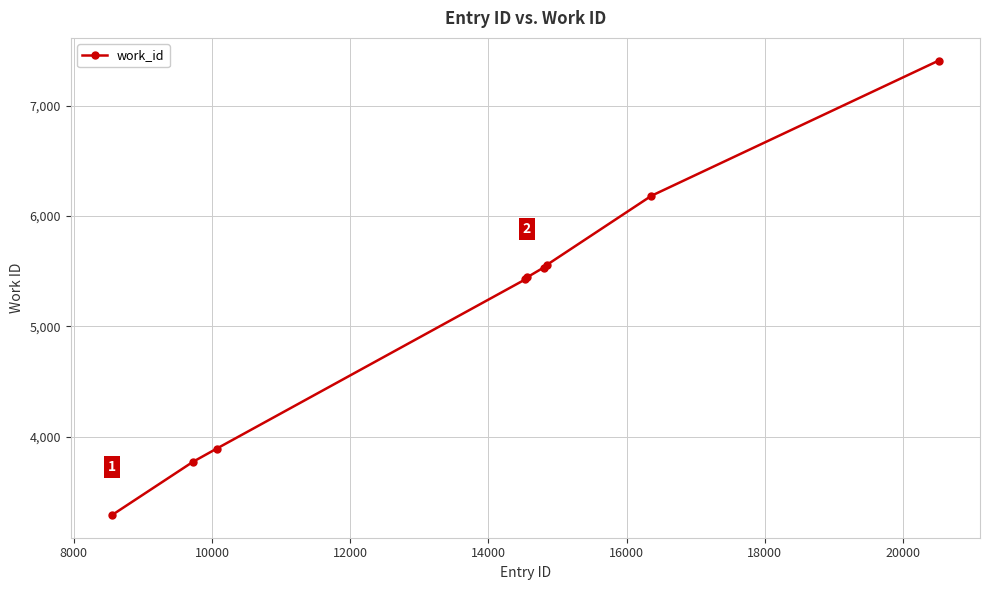

What is the value of the 7th point from the left?

5559